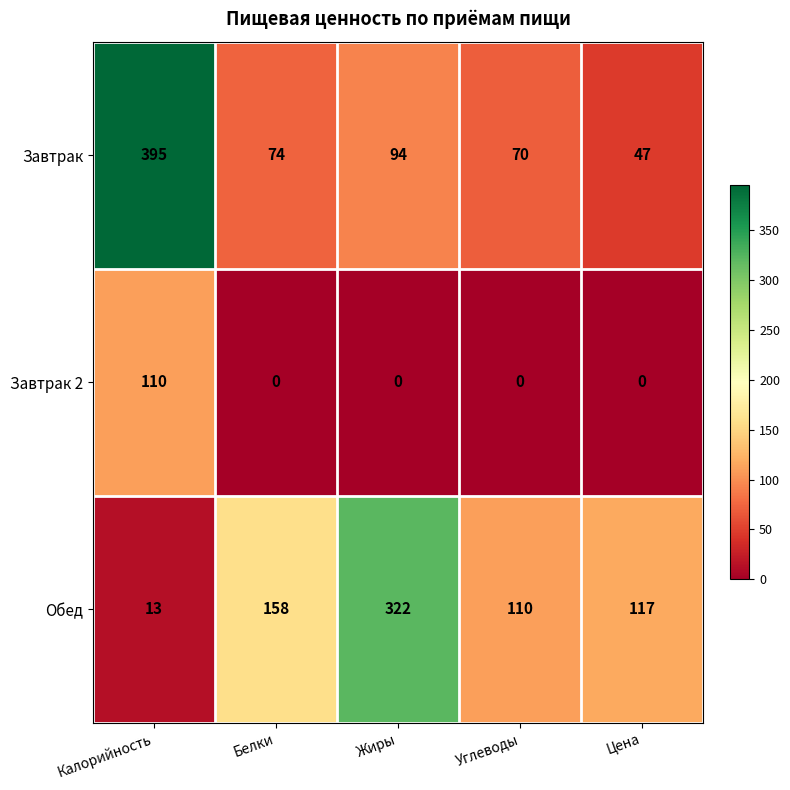

What is the sum of all Завтрак values?

680